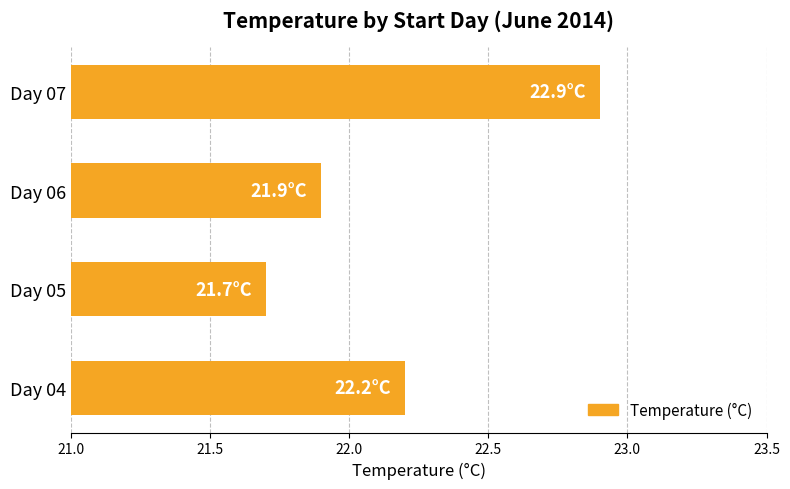

What is the change in value from Day 04 to Day 07?

+0.7